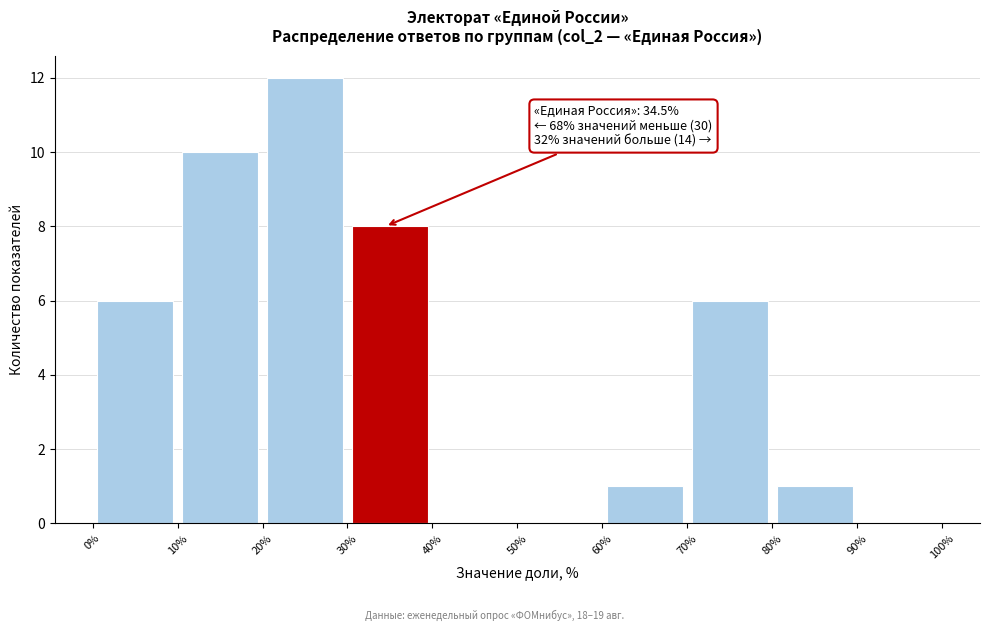

Which range on the x-axis has the tallest bar?

20% to 30%